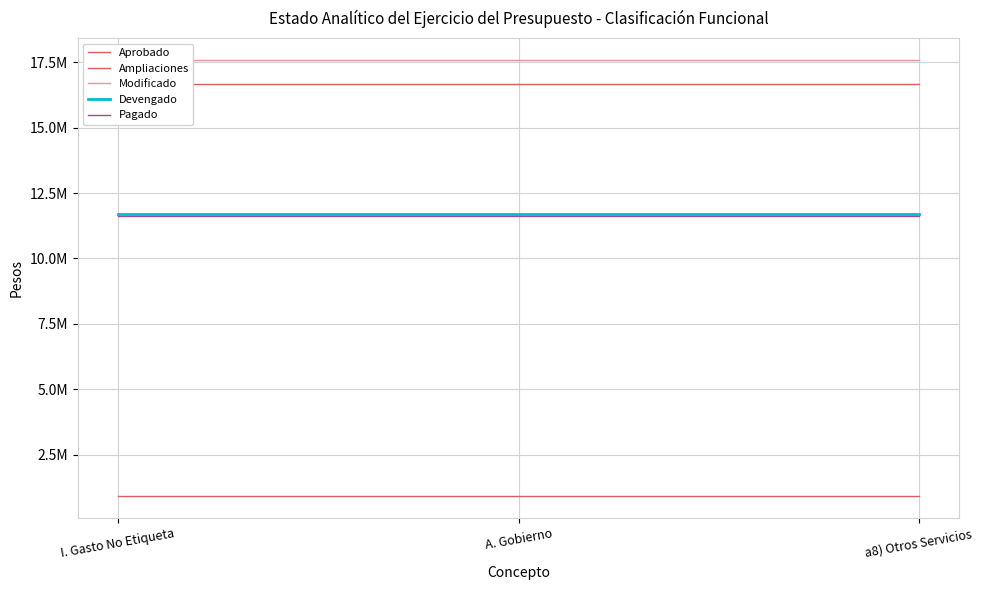

Which series has the largest total across all categories?

Modificado